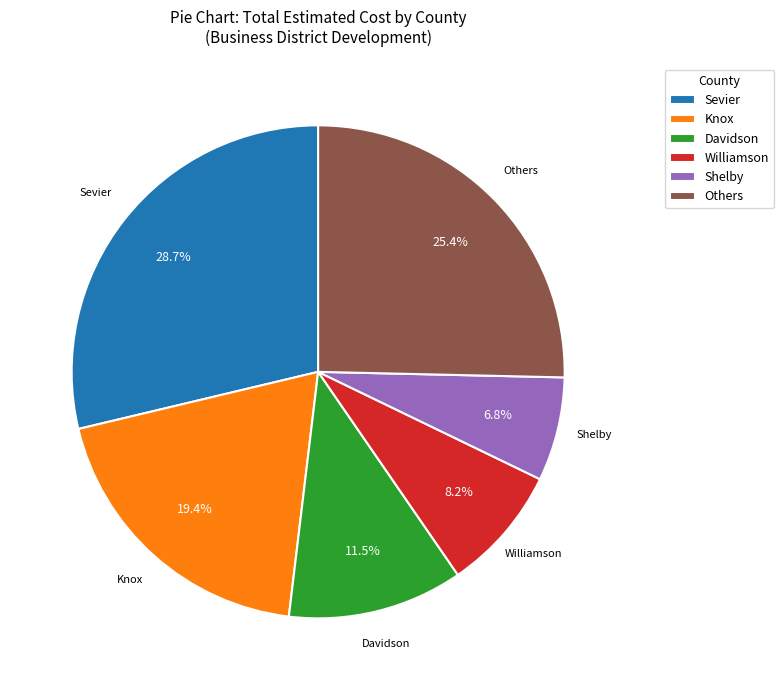

Does Shelby account for over 50% of the chart?

No